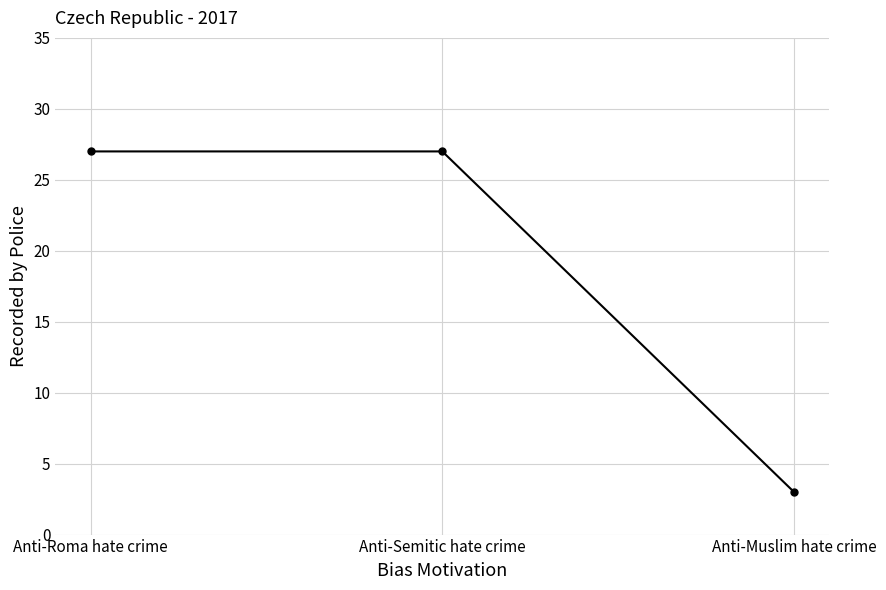

Reading right to left, transcribe all the data shown in this chart.

Anti-Muslim hate crime=3	Anti-Semitic hate crime=27	Anti-Roma hate crime=27